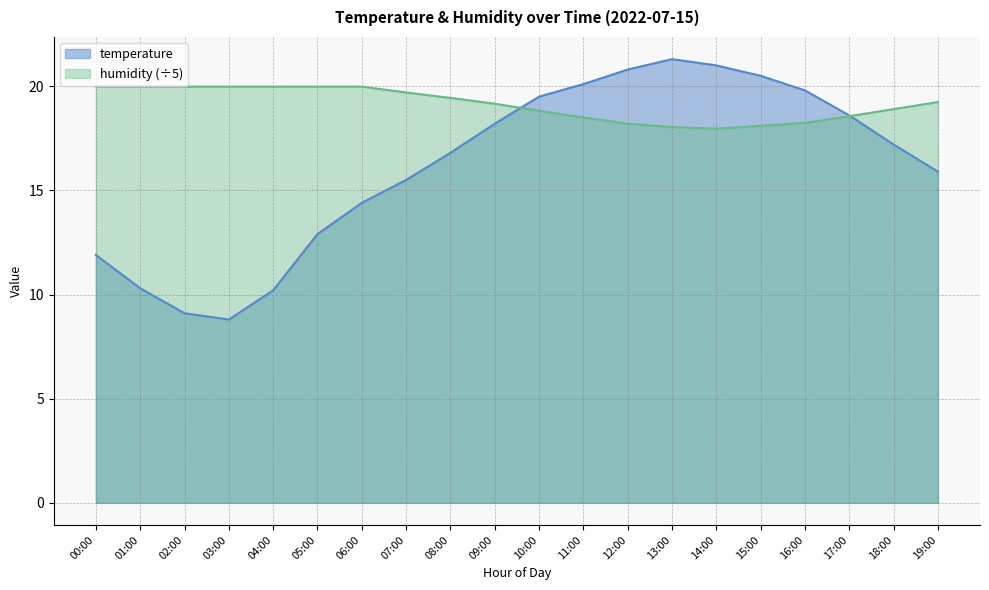

Where is humidity nearest to the value 18?

13:00